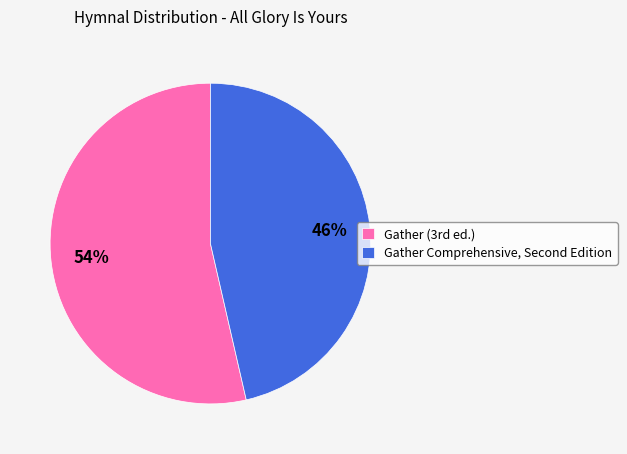

Count the number of slices in the pie.

2